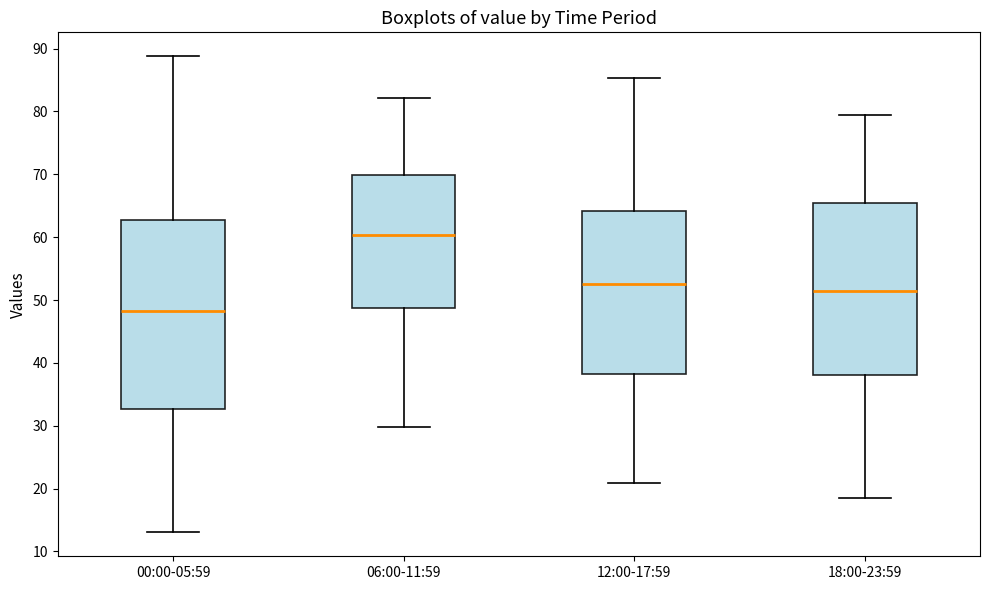

Reading left to right, read every box against the y-axis: the position of its median line, the range the box covers, and the ends of its whiskers. The values are not printed on the chart, so give them approximately, as read against the axis.

00:00-05:59: median 48, box 33 to 63, whiskers 13 to 89
06:00-11:59: median 60, box 49 to 70, whiskers 30 to 82
12:00-17:59: median 53, box 38 to 64, whiskers 21 to 85
18:00-23:59: median 52, box 38 to 65, whiskers 19 to 80